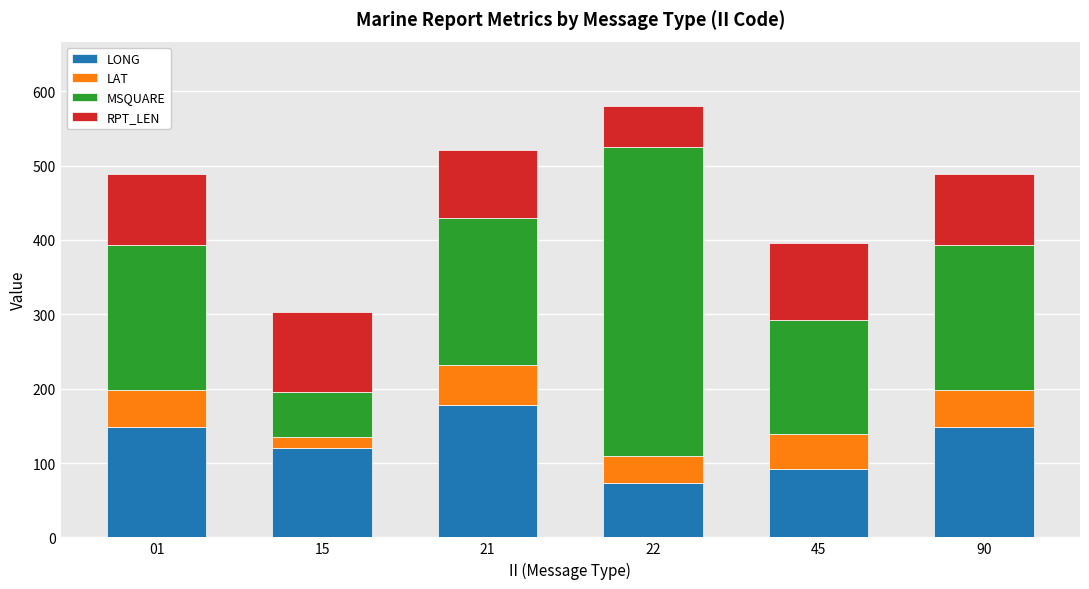

At which category is the sum across all series the highest?

22